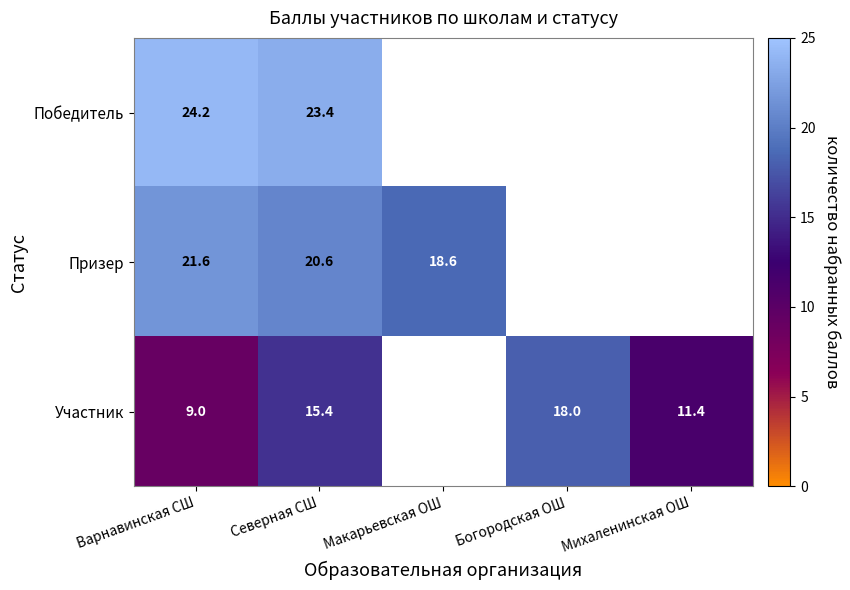

Is the value of Победитель at Варнавинская СШ greater than the value of Призер at Северная СШ?

Yes